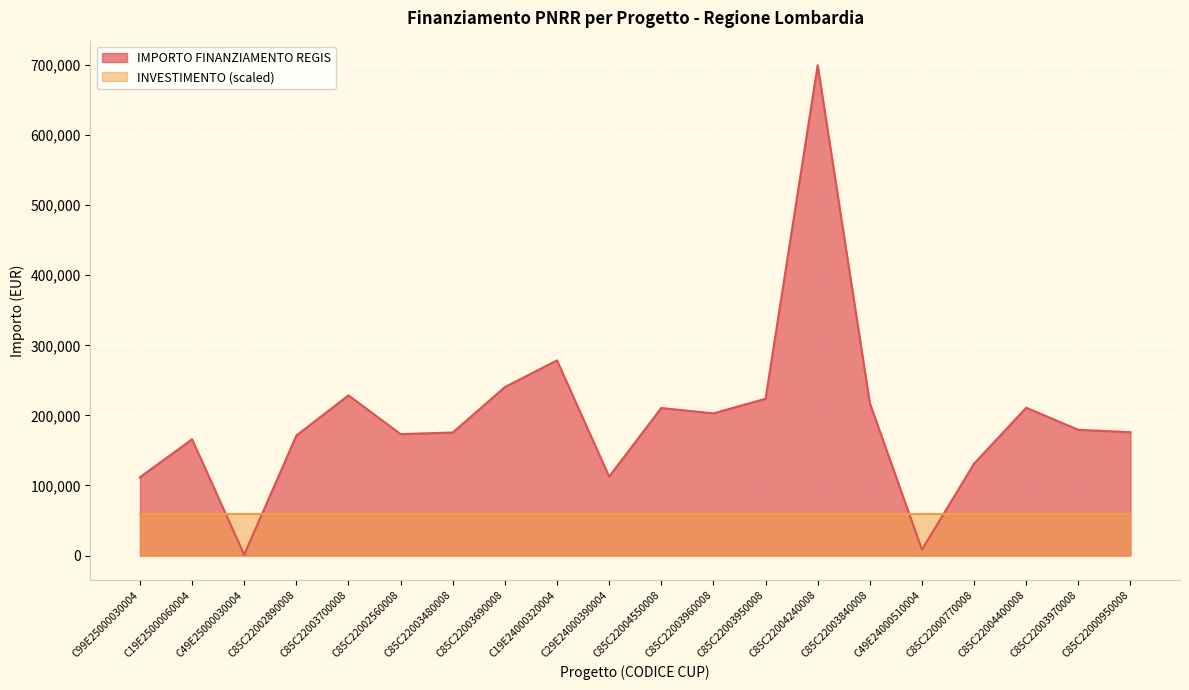

What is the smallest value displayed?

1200.0